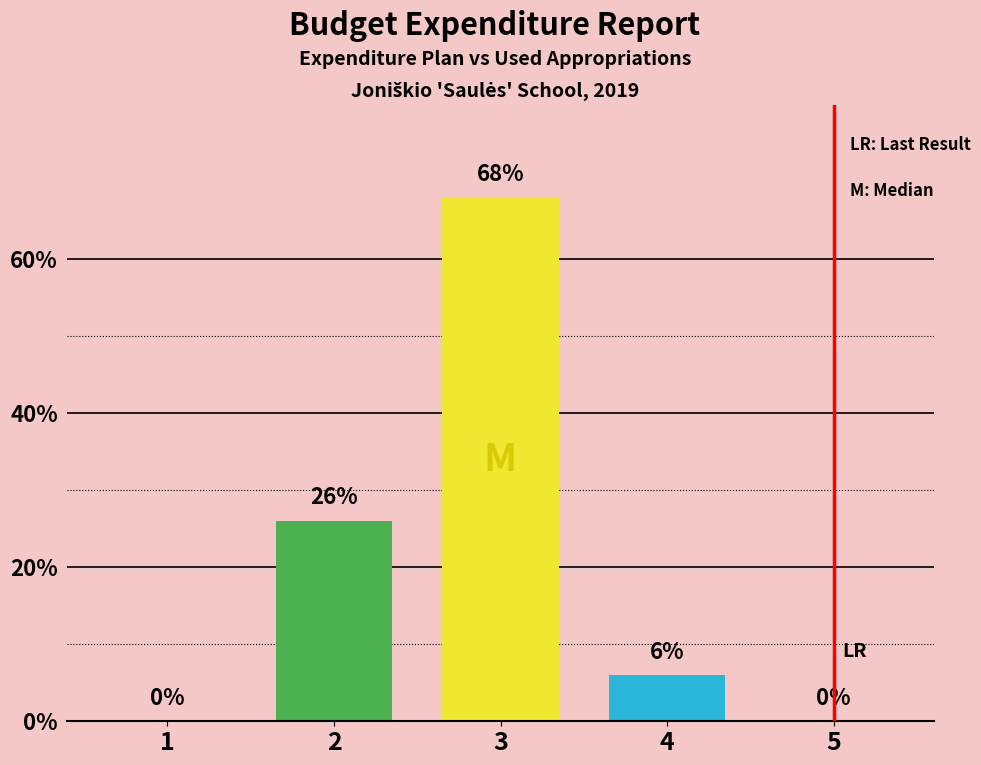

Reading right to left, what are all the values shown in this chart?

0	6	68	26	0